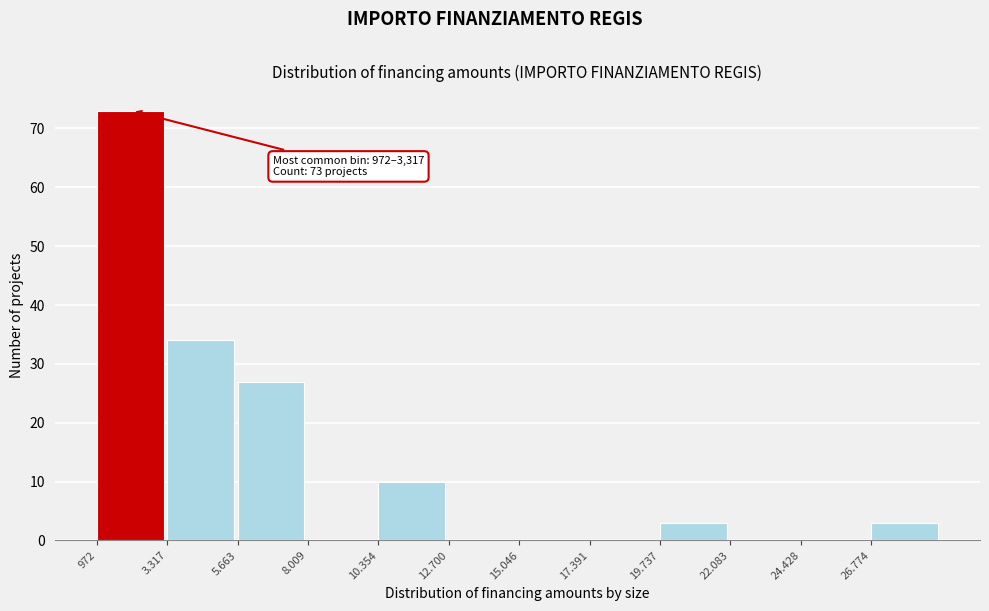

Reading left to right, transcribe all the data shown in this chart.

972=73	3.317=34	5.663=27	8.009=0	10.354=10	12.700=0	15.046=0	17.391=0	19.737=3	22.083=0	24.428=0	26.774=3